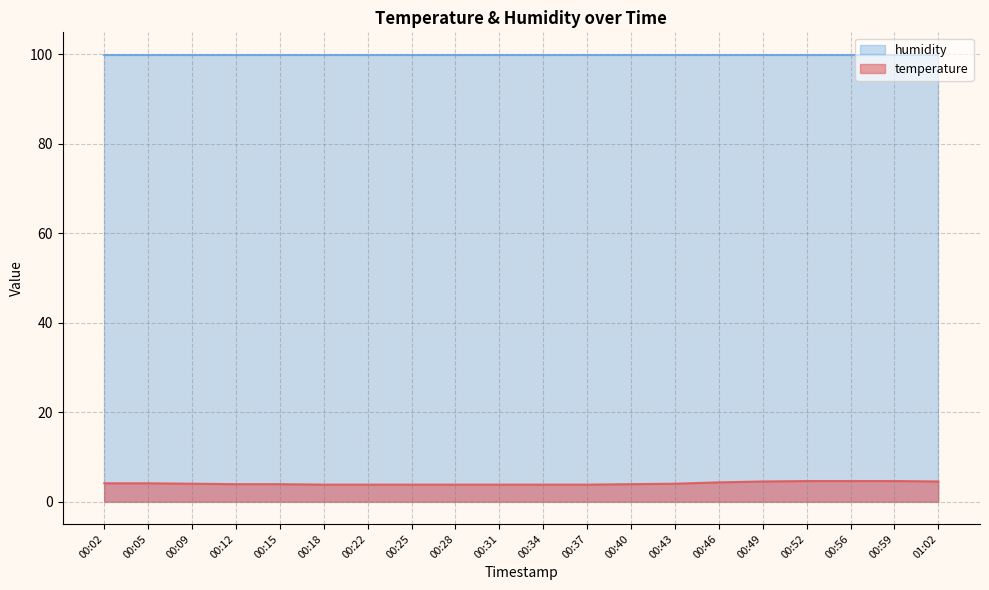

The value at 00:25 is 3.8. True or false?

True